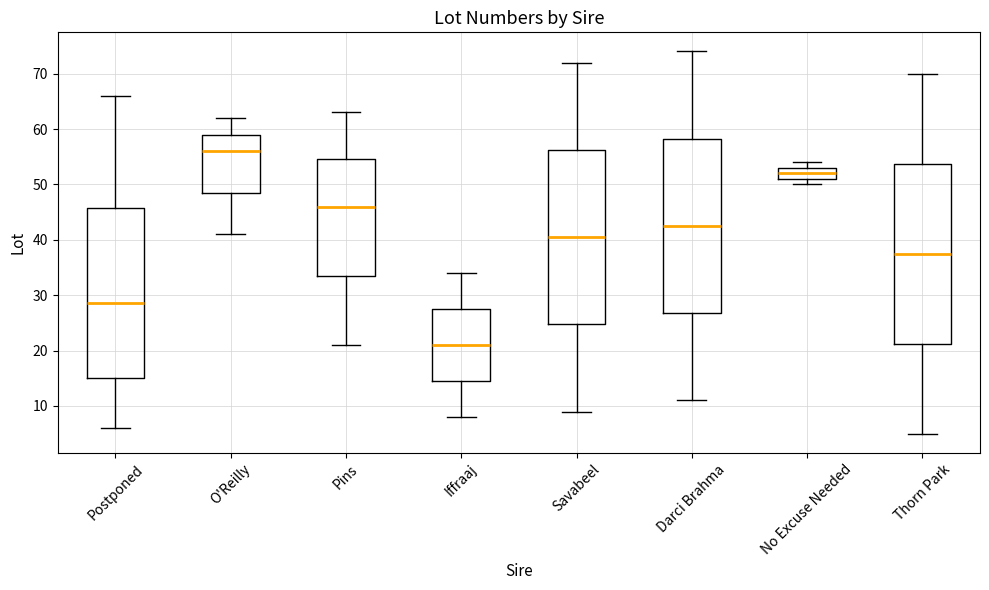

Reading left to right, read every box against the y-axis: the position of its median line, the range the box covers, and the ends of its whiskers. The values are not printed on the chart, so give them approximately, as read against the axis.

Postponed: median 29, box 15 to 46, whiskers 6 to 66
O'Reilly: median 56, box 49 to 59, whiskers 41 to 62
Pins: median 46, box 34 to 55, whiskers 21 to 63
Iffraaj: median 21, box 15 to 28, whiskers 8 to 34
Savabeel: median 41, box 25 to 56, whiskers 9 to 72
Darci Brahma: median 43, box 27 to 58, whiskers 11 to 74
No Excuse Needed: median 52, box 51 to 53, whiskers 50 to 54
Thorn Park: median 38, box 21 to 54, whiskers 5 to 70